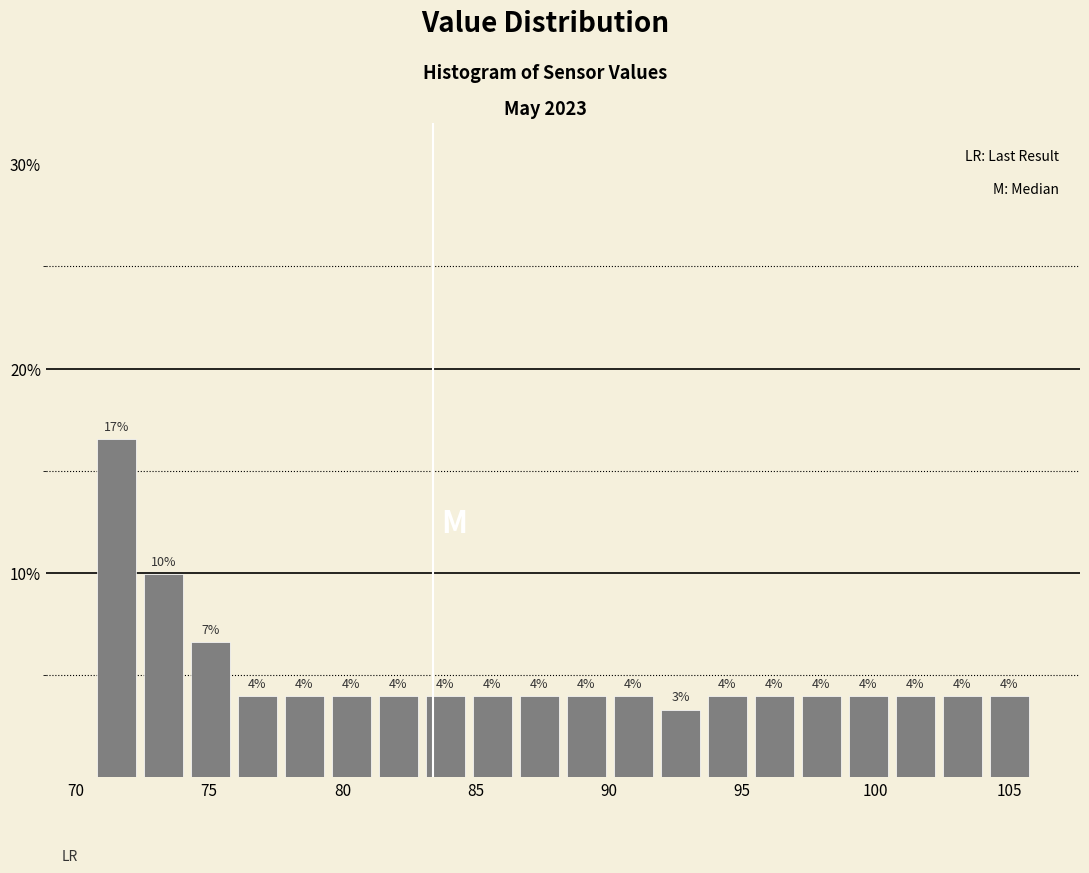

Read against the x-axis, roughly where is the centre of the tallest bar?

71.5